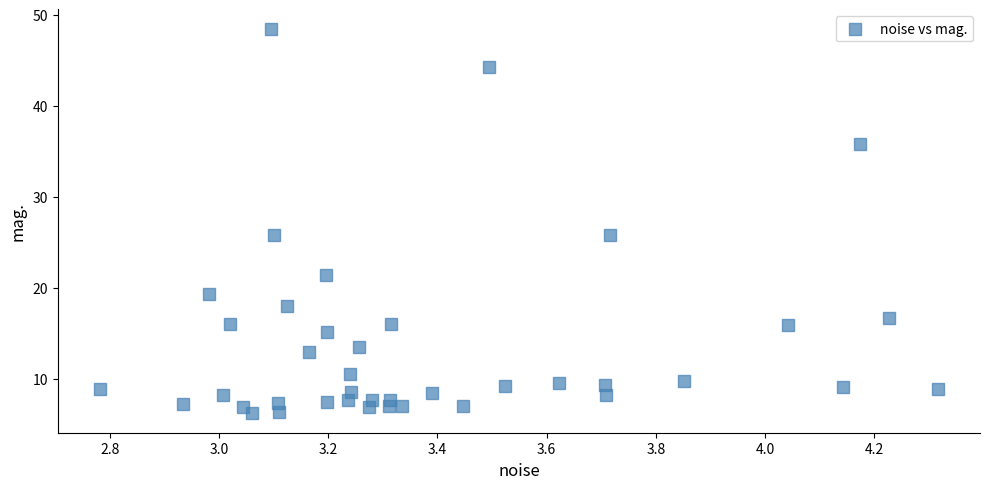

What is the range of Y values (max minus min)?

42.3